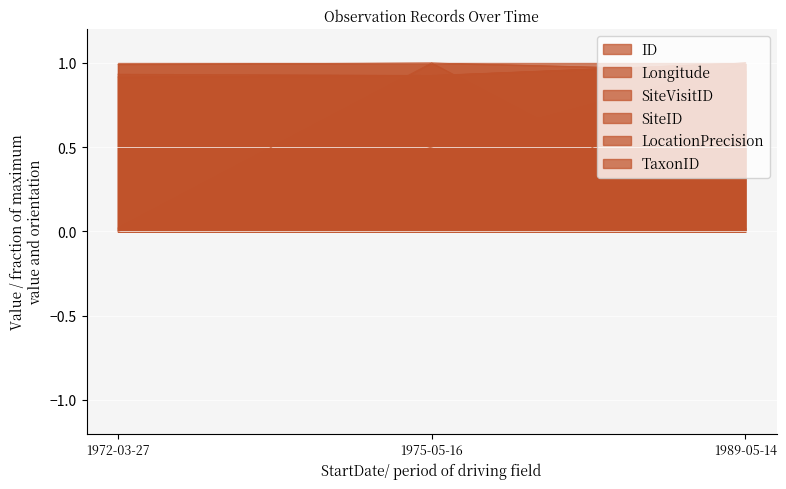

At how many categories does at least one series exceed 0?

3